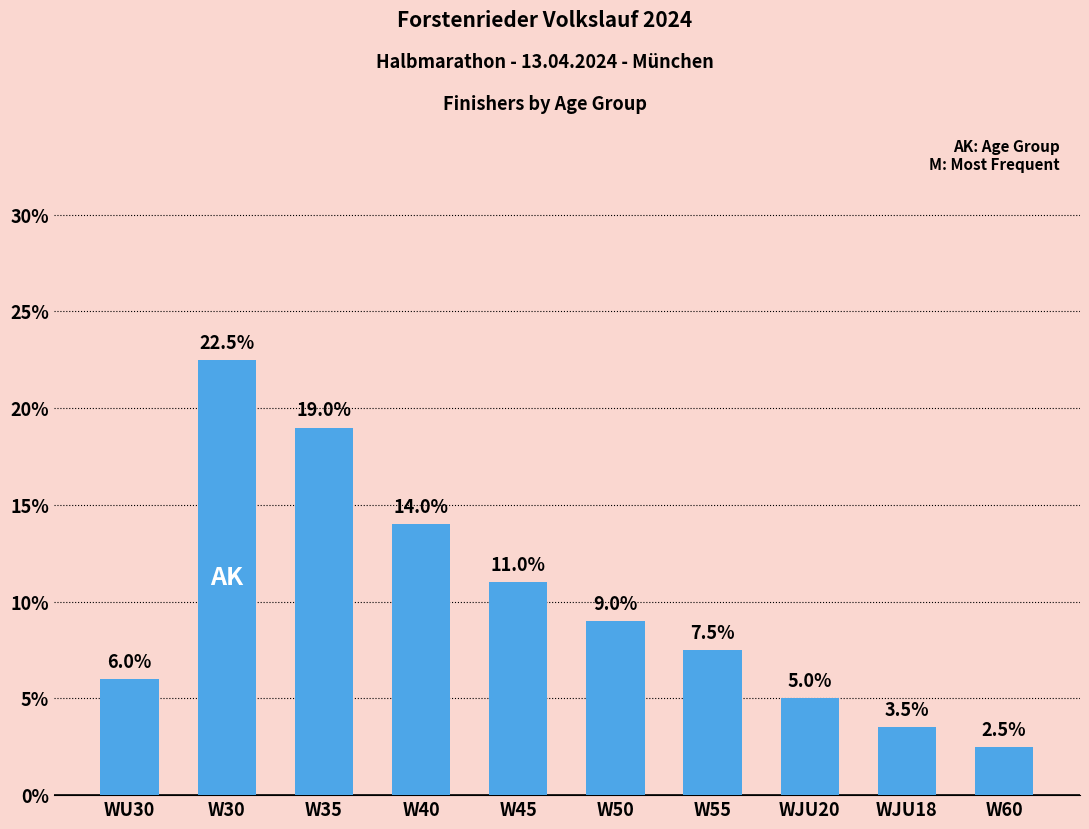

Rank the categories by value from highest to lowest.

W30, W35, W40, W45, W50, W55, WU30, WJU20, WJU18, W60